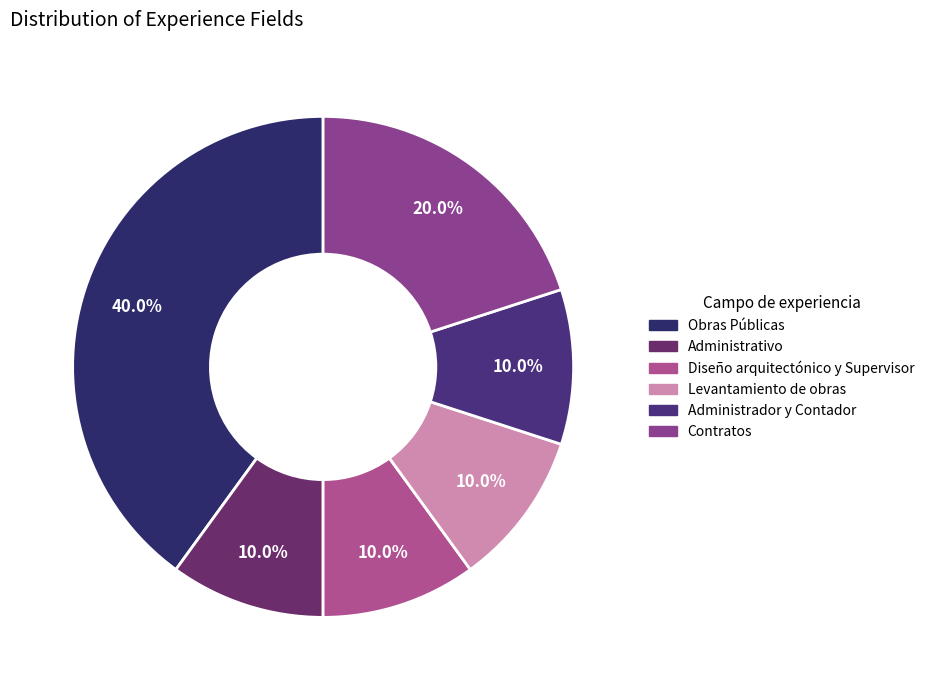

Count the number of slices in the pie.

6